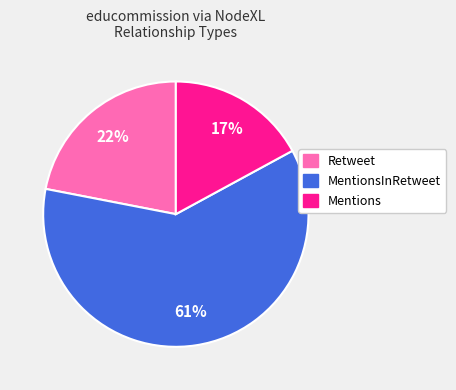

To the nearest percent, what portion does Retweet represent?

22%